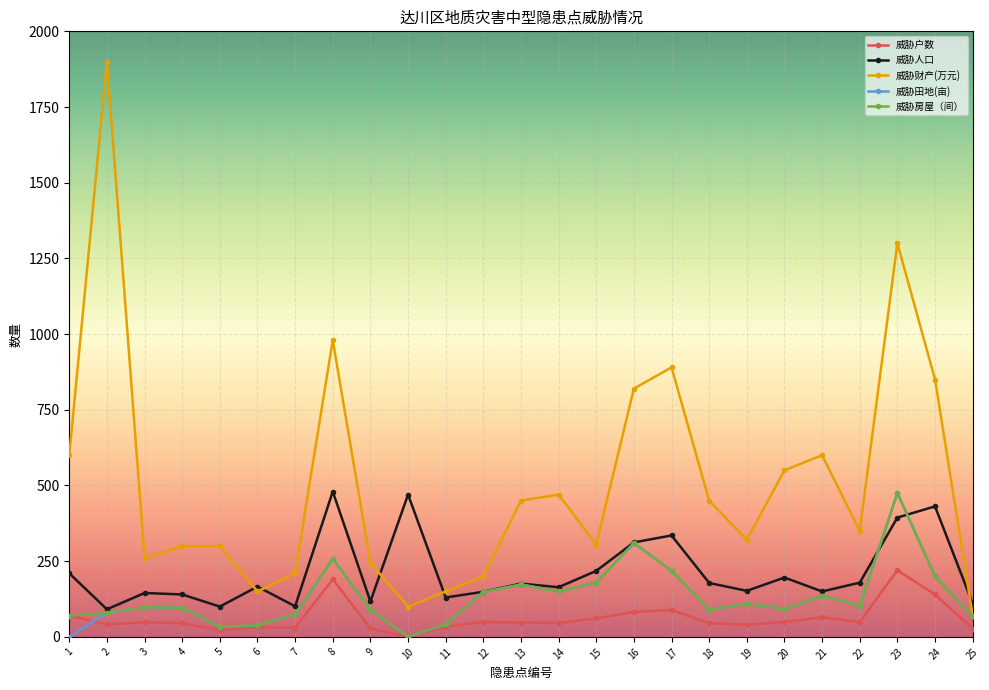

What is the value of the 威胁人口 point at the 10th from the left?

470